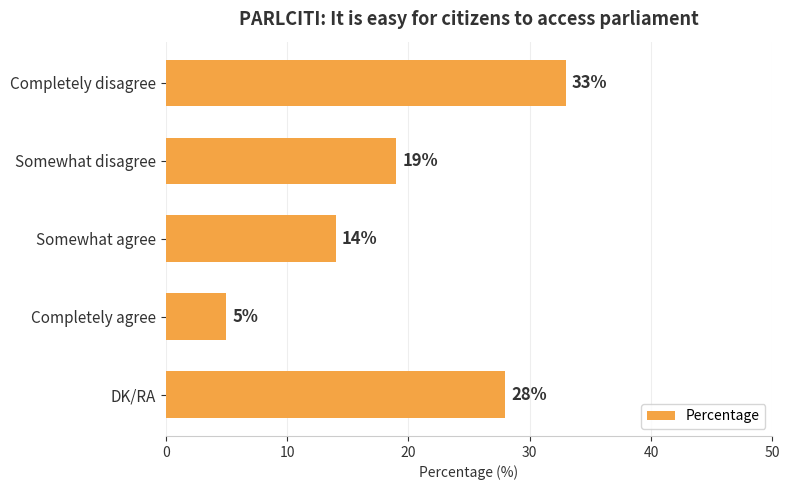

Reading bottom to top, extract all data points from this chart.

DK/RA=28	Completely agree=5	Somewhat agree=14	Somewhat disagree=19	Completely disagree=33